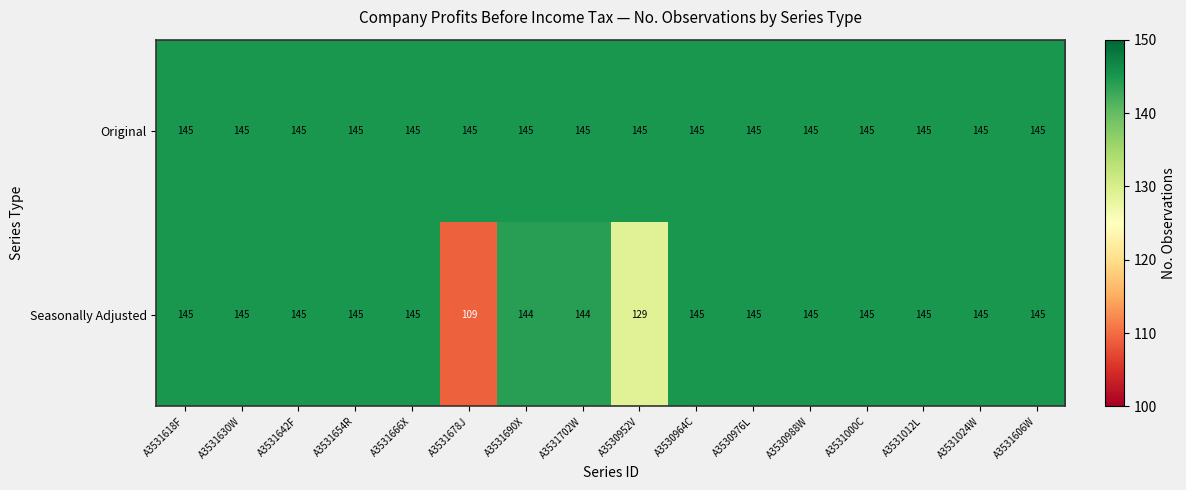

At which label does Seasonally Adjusted reach its minimum?

A3531678J